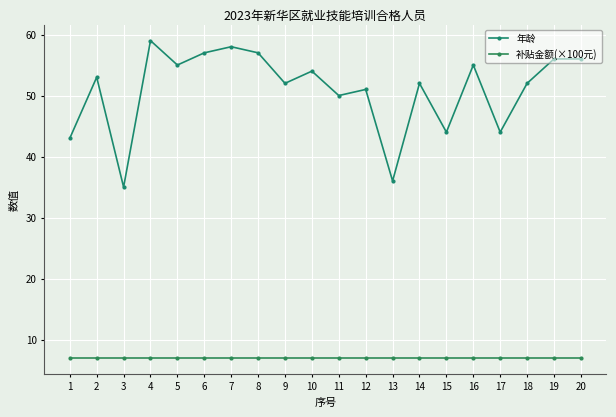

How many lines are shown in the chart?

2